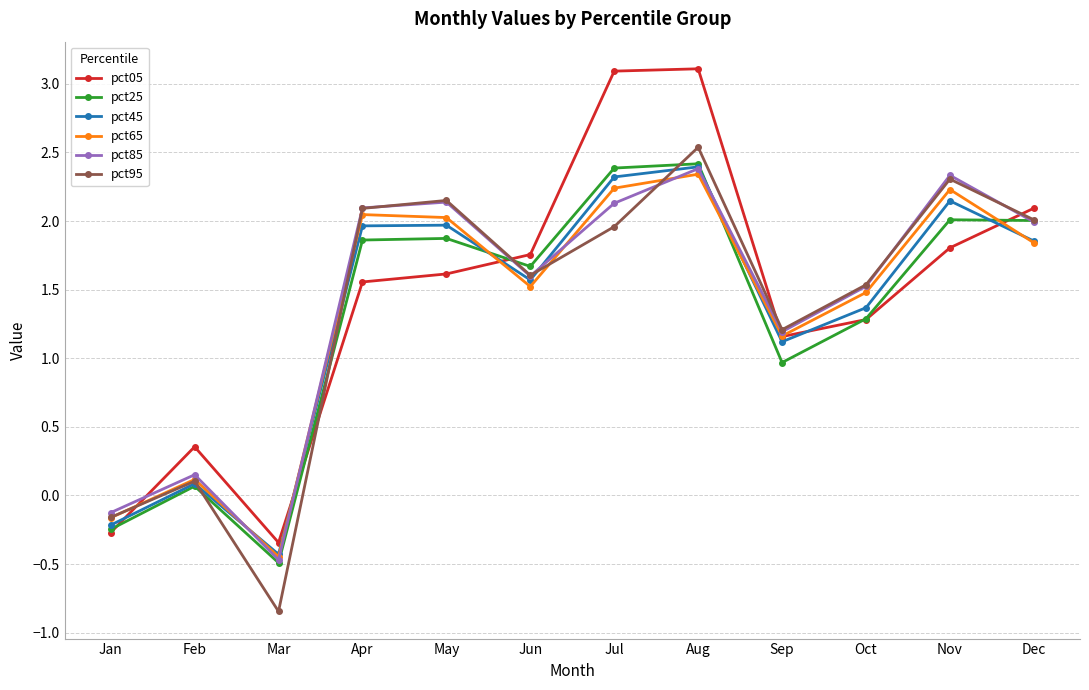

Is the value of pct25 at Sep greater than the value of pct65 at Sep?

No